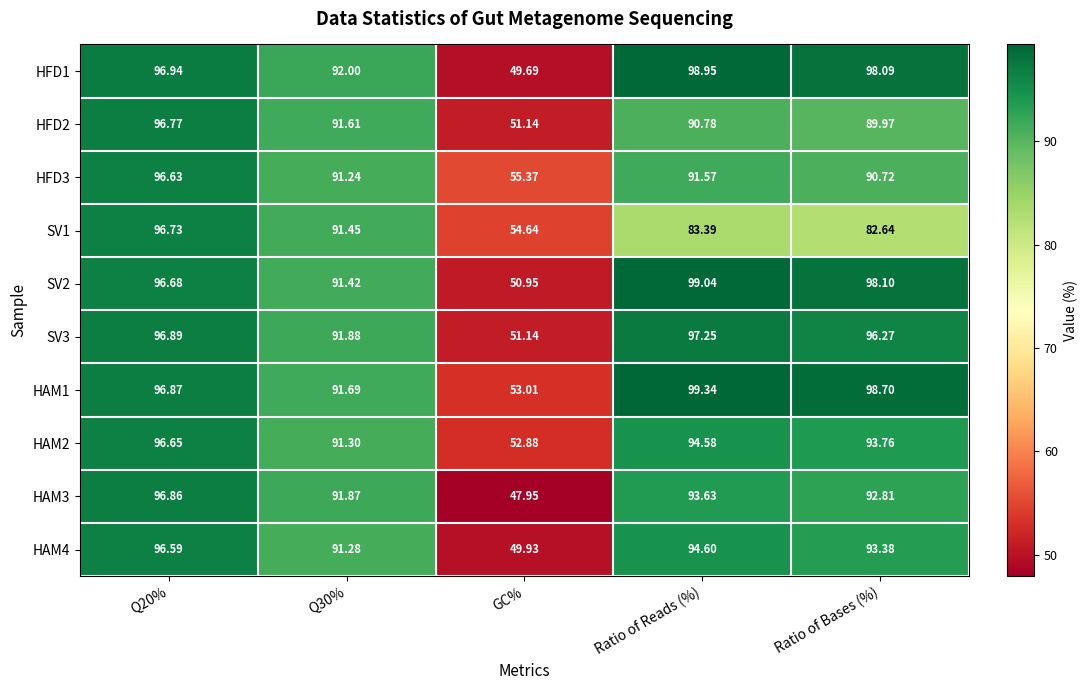

At which label is SV1 closest to 75?

Ratio of Bases (%)